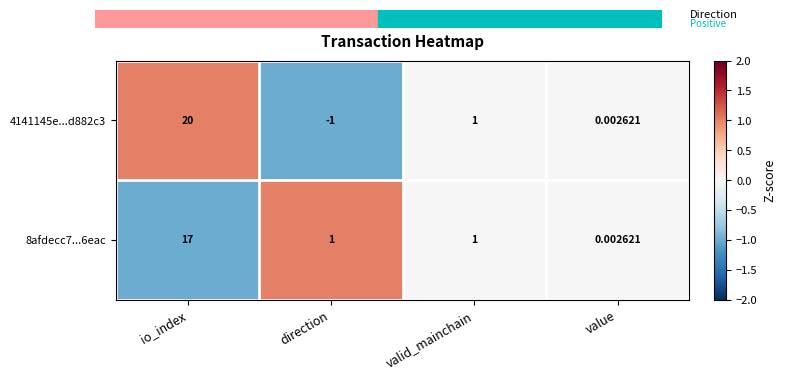

How many values in 4141145e...d882c3 are below zero?

1